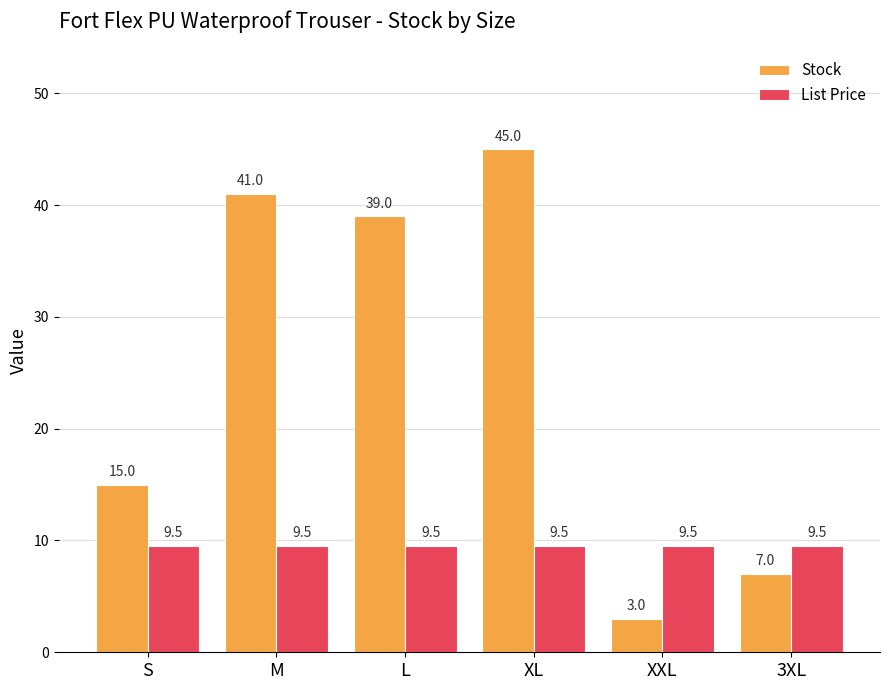

What is the lowest value of the Stock series?

3.0